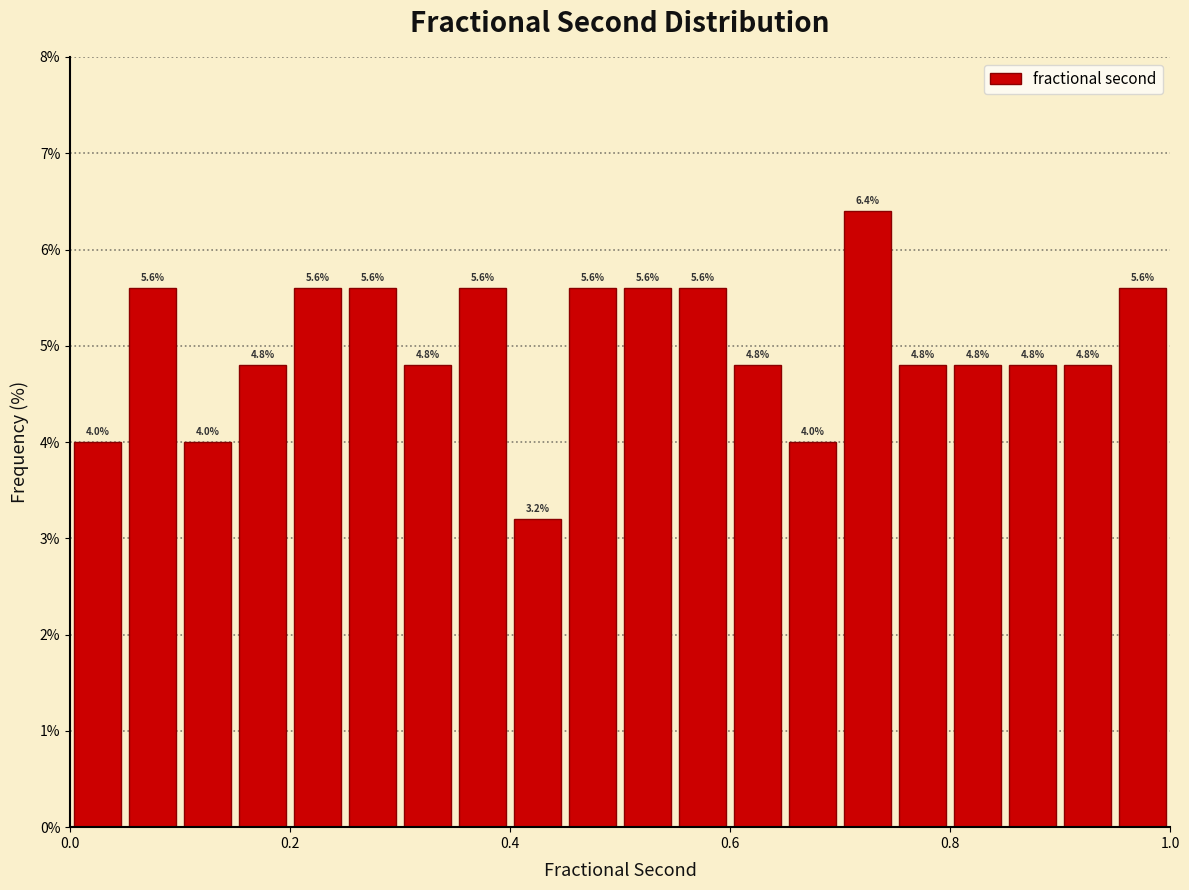

Read against the x-axis, roughly where is the centre of the tallest bar?

0.72